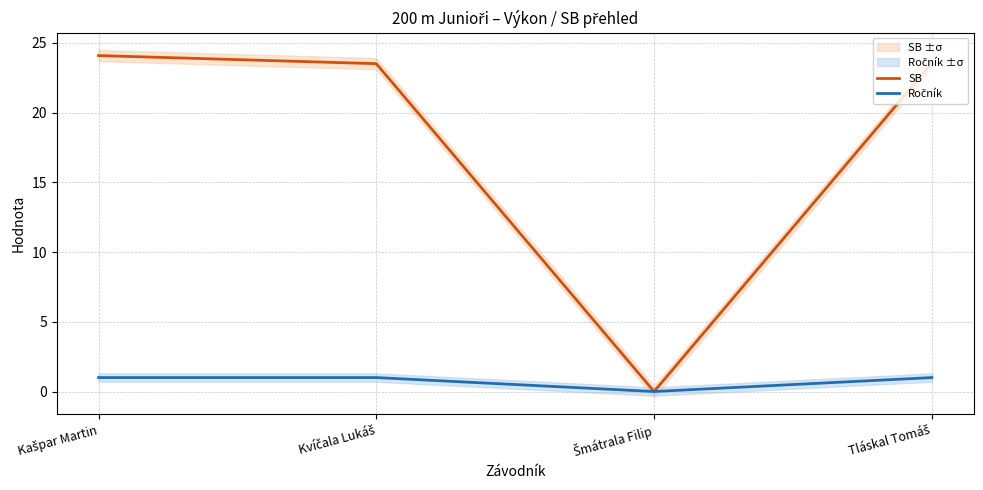

Rank the series by their maximum value, from highest to lowest.

SB, Ročník